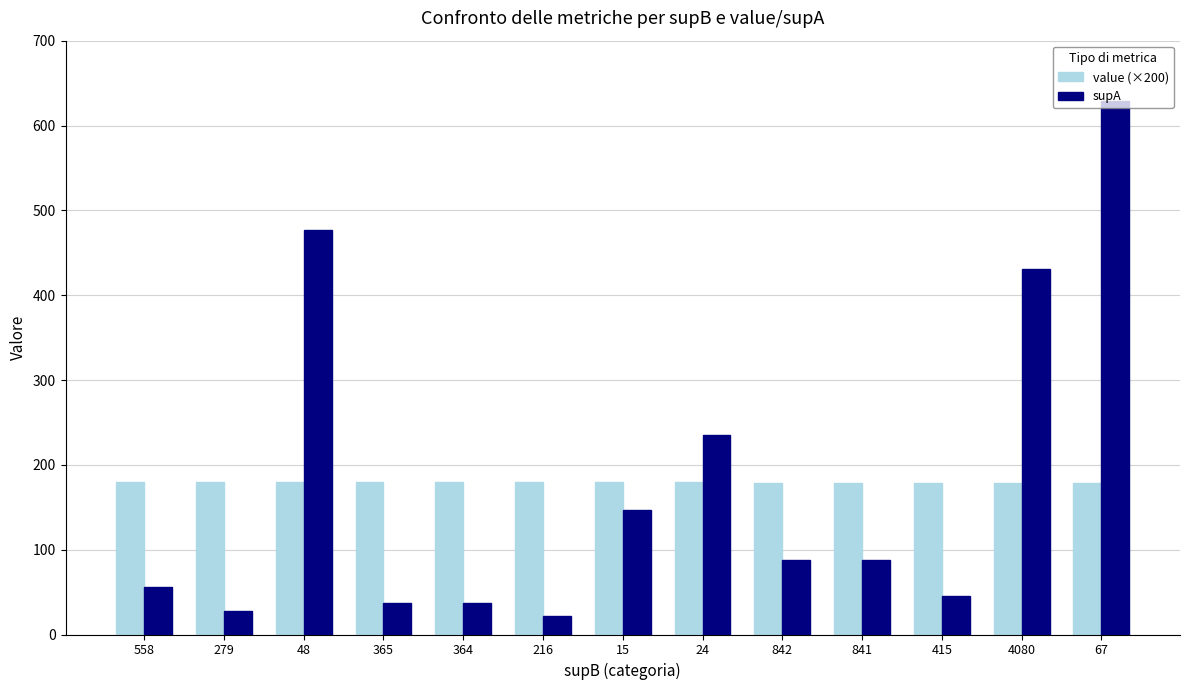

What value does the value (×200) series have at 415?

178.3